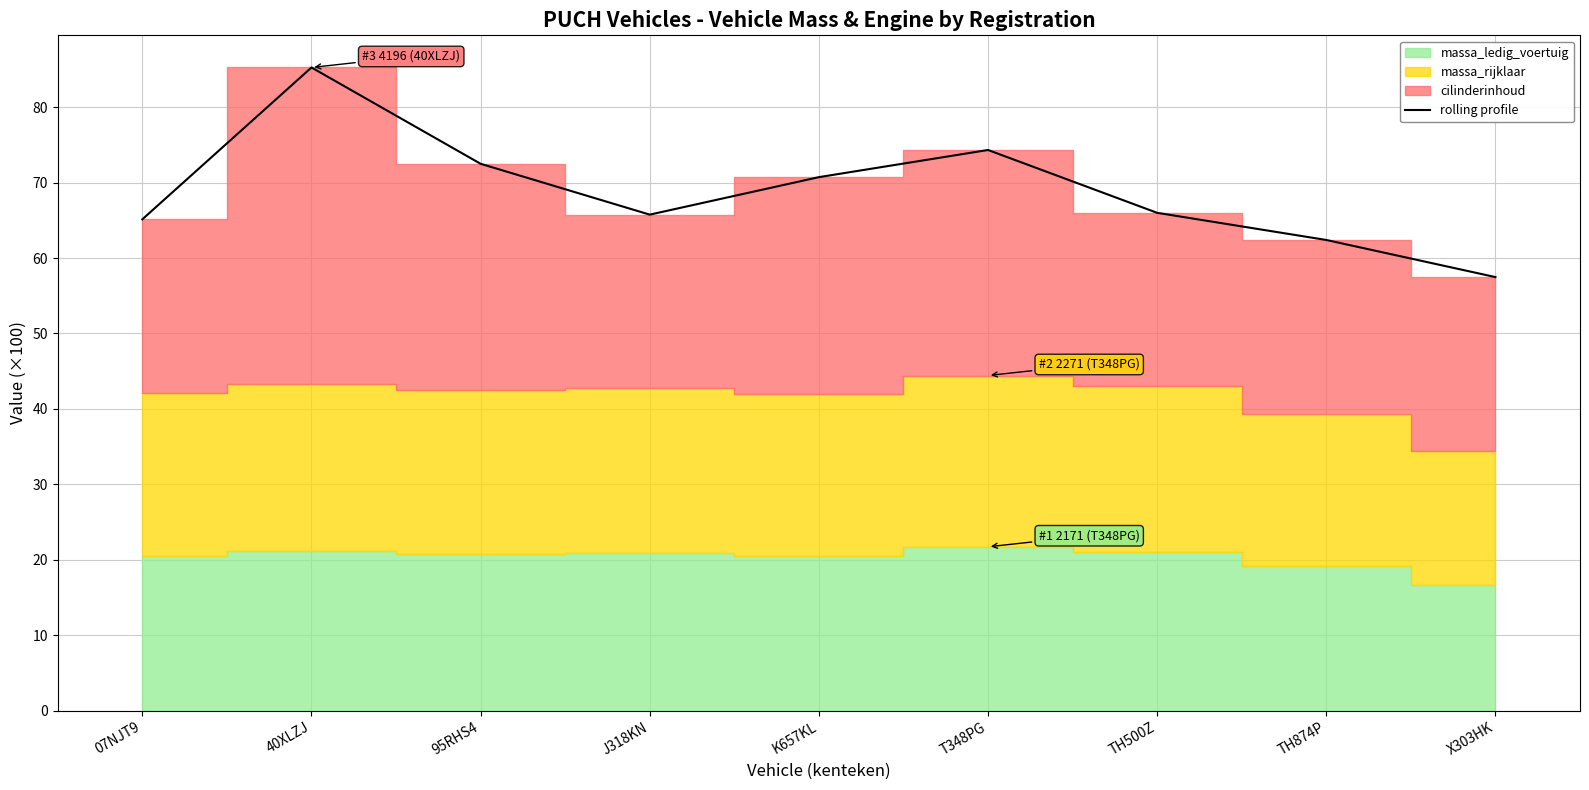

List the labels in order of value, largest first.

40XLZJ, T348PG, 95RHS4, K657KL, TH500Z, J318KN, 07NJT9, TH874P, X303HK